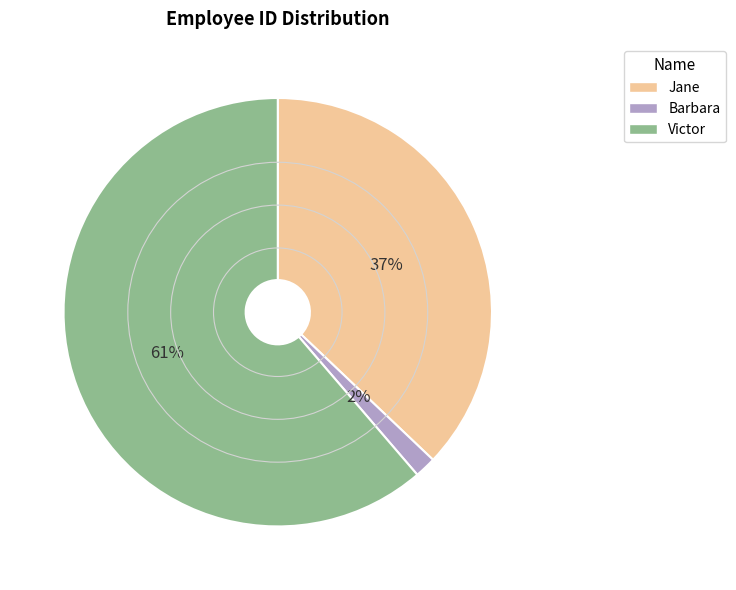

Count the number of slices in the pie.

3